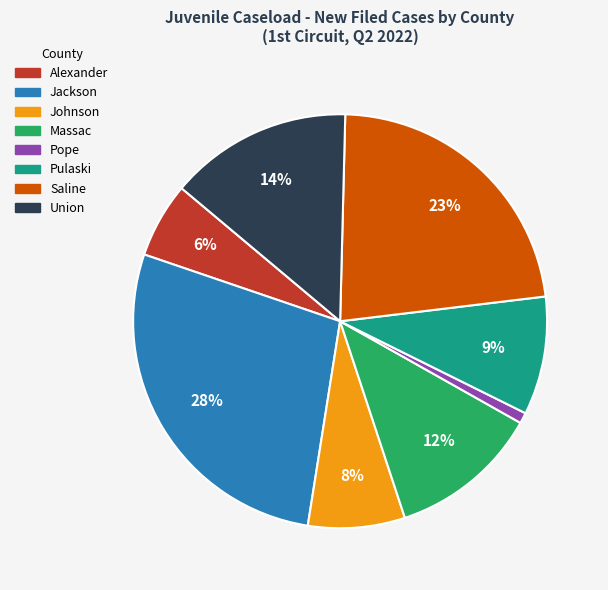

To the nearest percent, what percentage of the pie is Saline?

23%